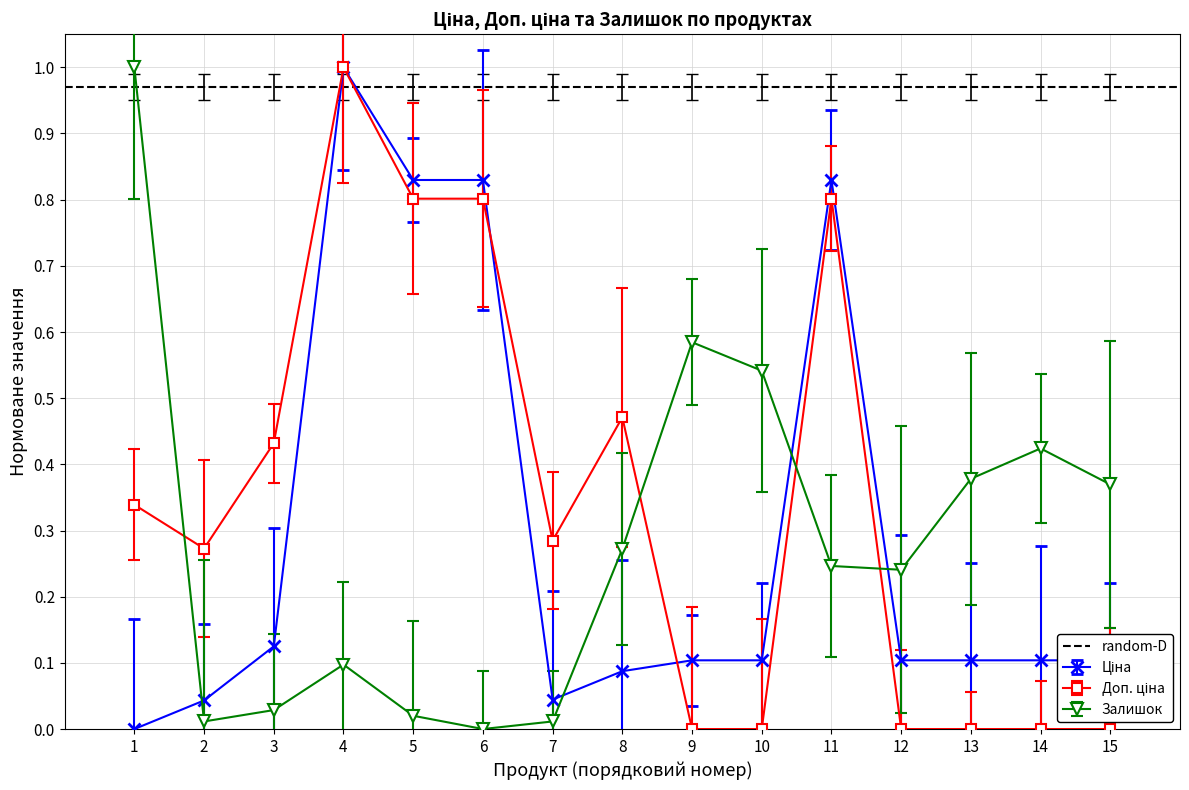

How many values in Доп. ціна are above zero?

9